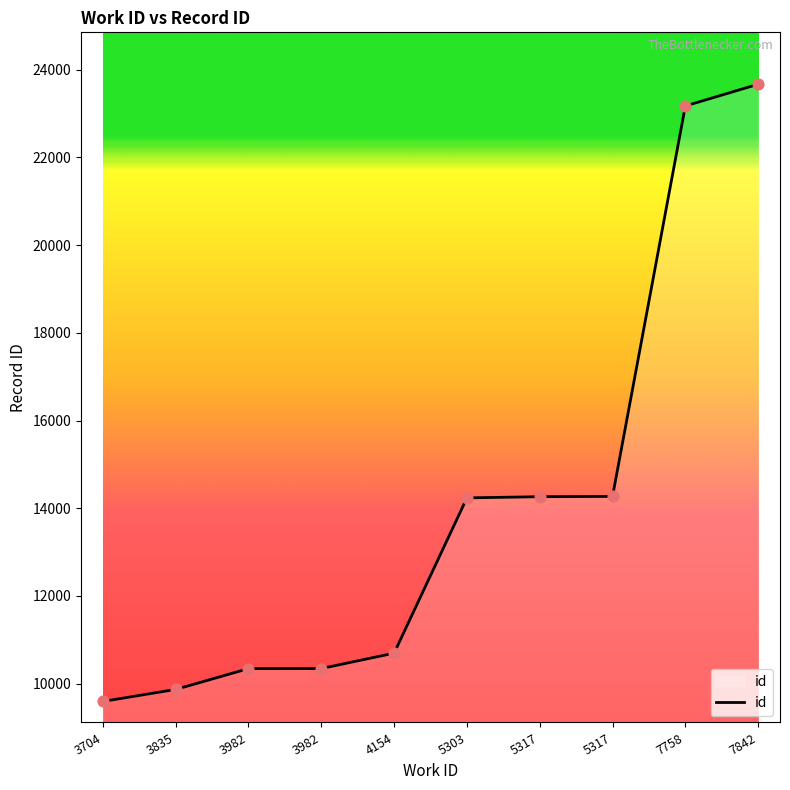

What is the ratio of the value at 3982 to the value at 5317?

0.7